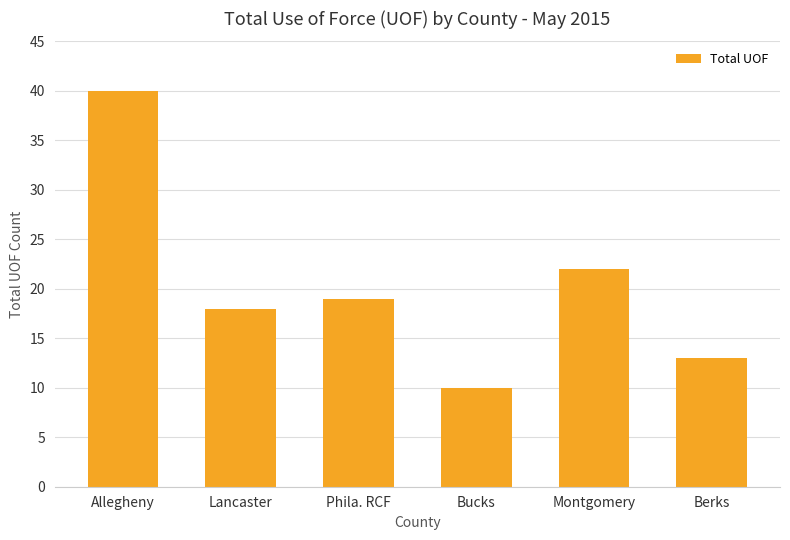

Count the values in the range 13 to 22.

4